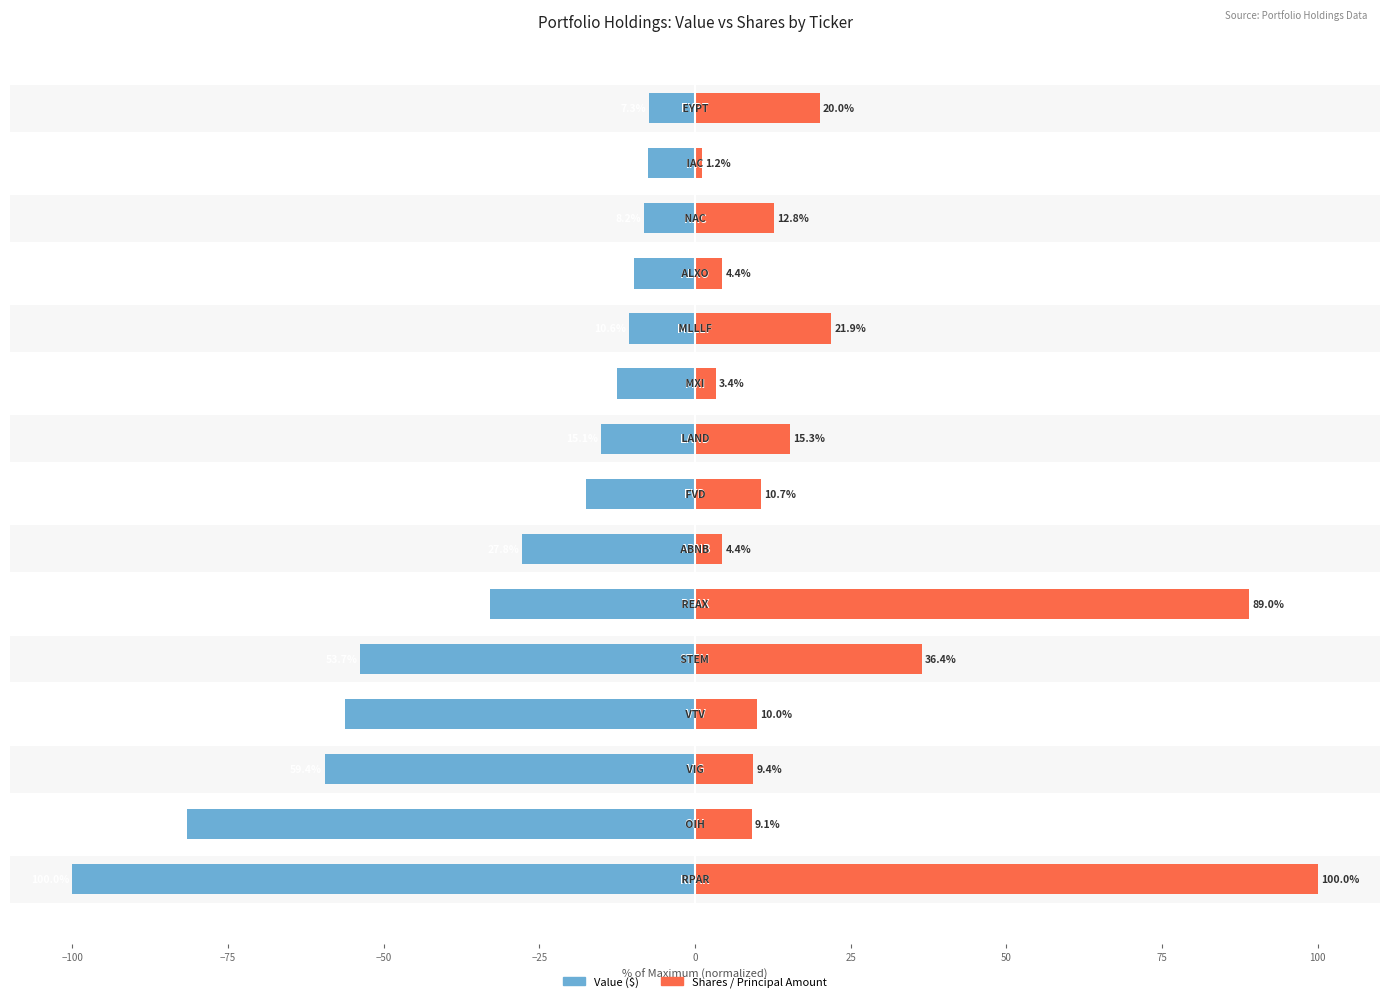

What is the sum of all Value values?

-500.4